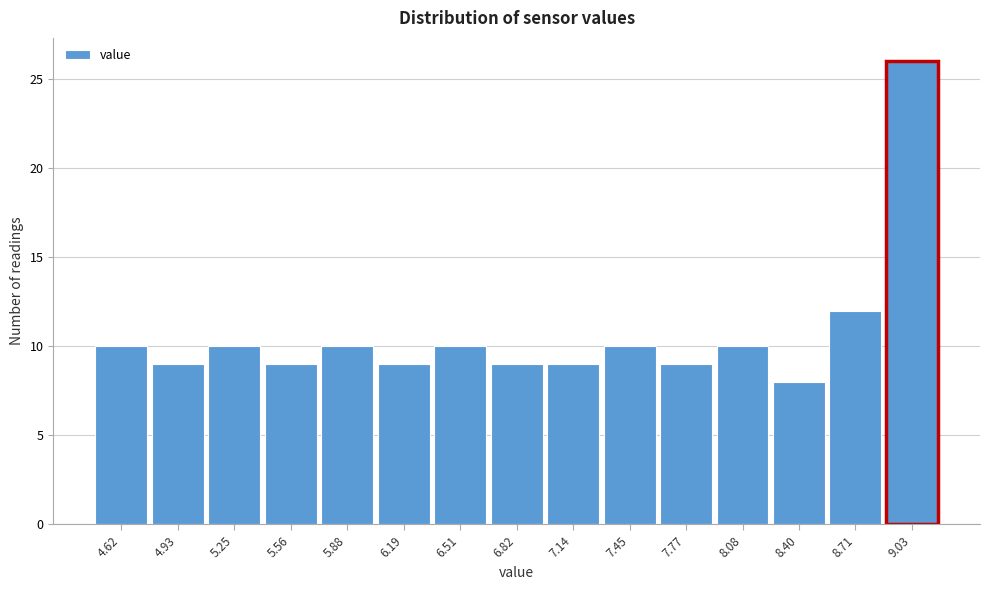

Reading right to left, transcribe all the data shown in this chart.

26	12	8	10	9	10	9	9	10	9	10	9	10	9	10